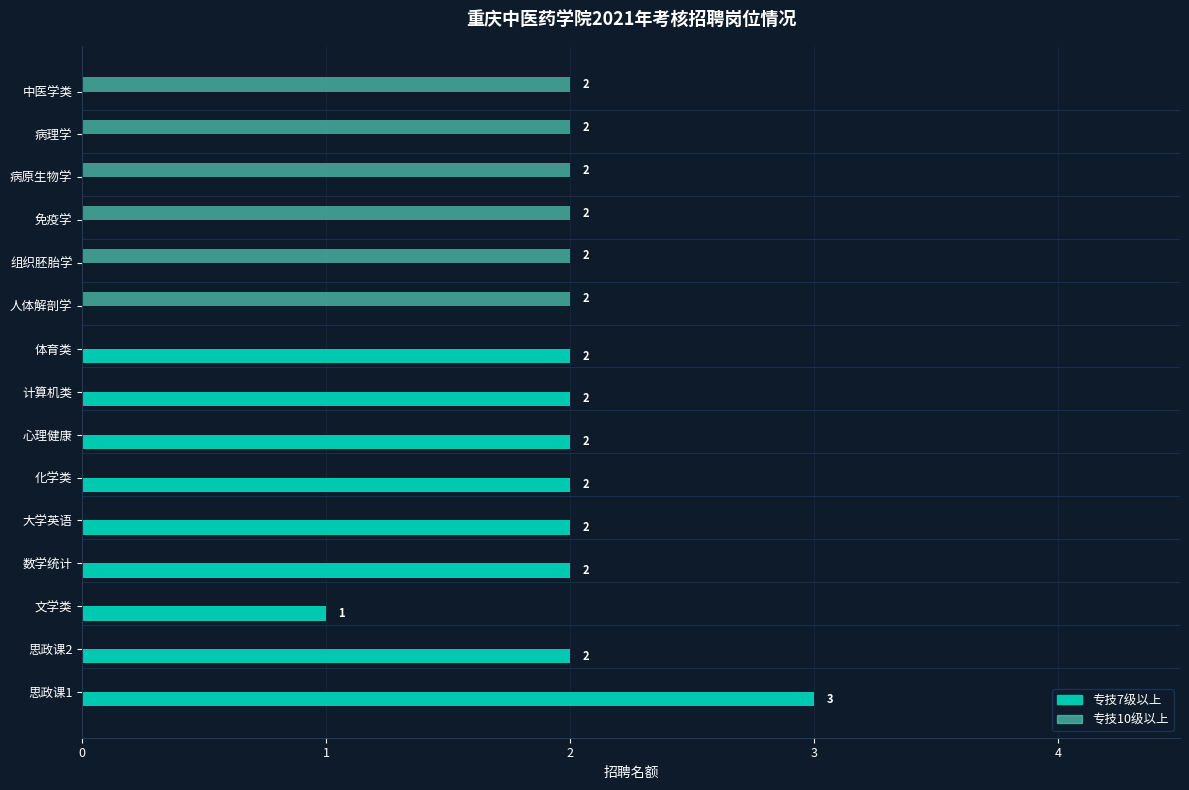

How many 专技10级以上 values are between 0 and 2?

15